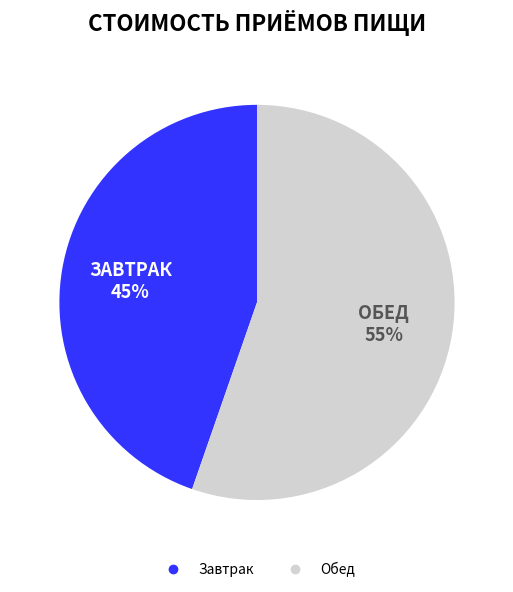

To the nearest percent, what is the average slice percentage?

50%